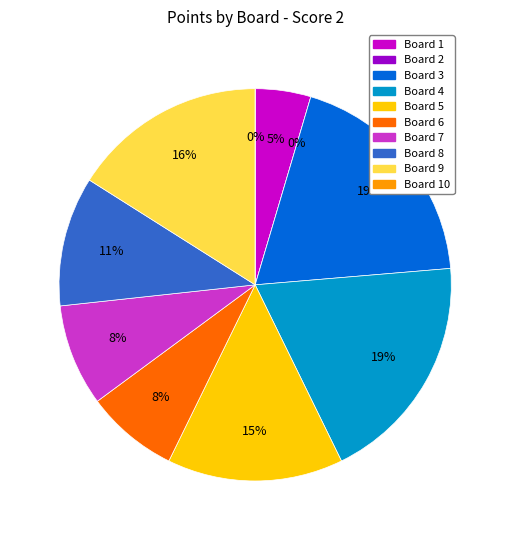

To the nearest percent, what is the average slice percentage?

10%